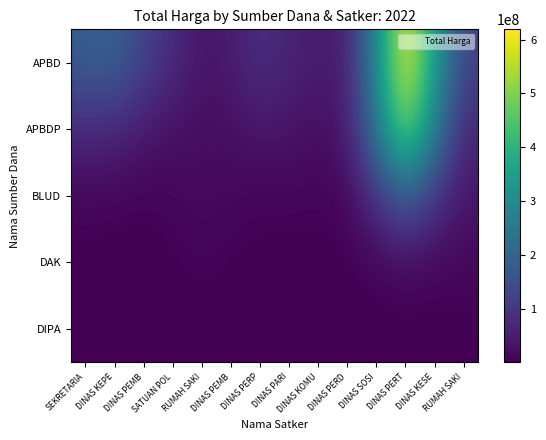

What is the spread (max minus min) of values at SATUAN POL?

76410669.1